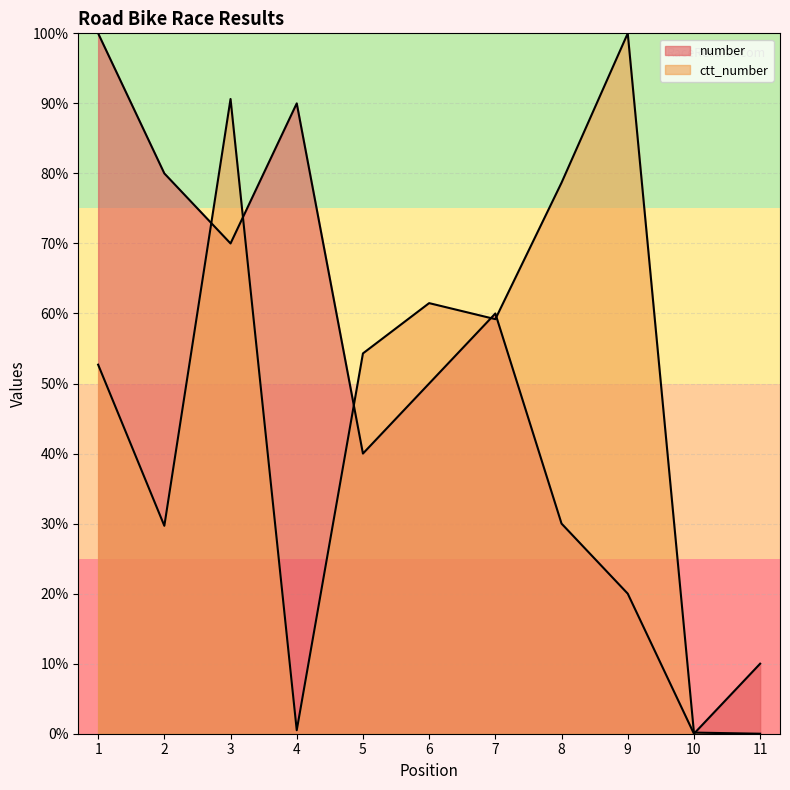

Where is the first local minimum for ctt_number?

2